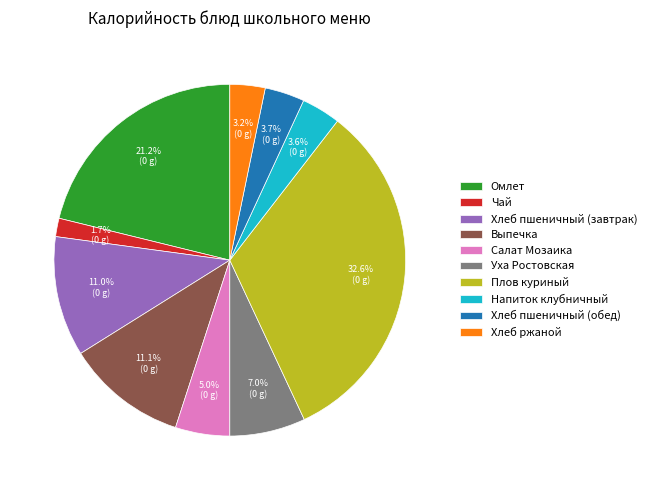

What percentage is NOT represented by Салат Мозаика?

95.0%